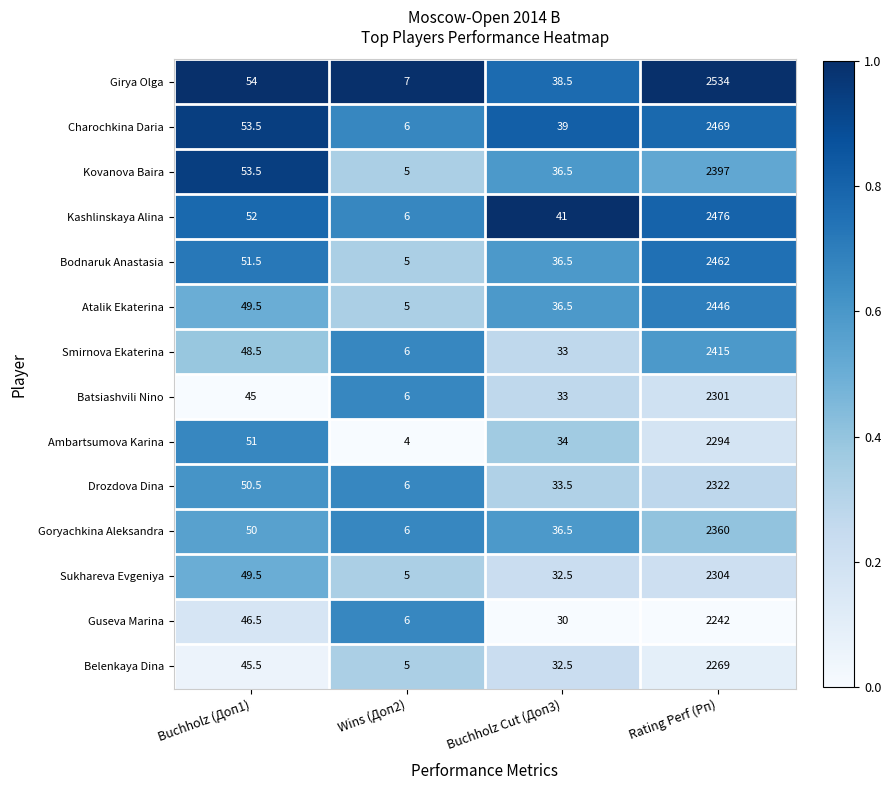

What is the maximum value for Smirnova Ekaterina?

2415.0